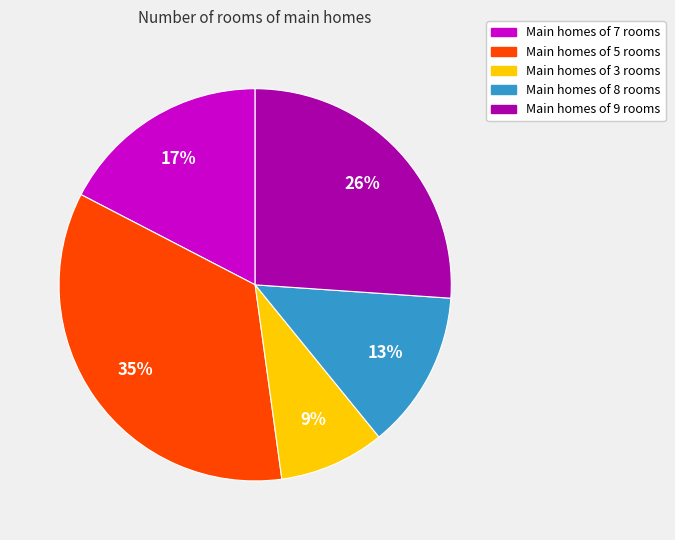

Does any single category account for the majority?

No